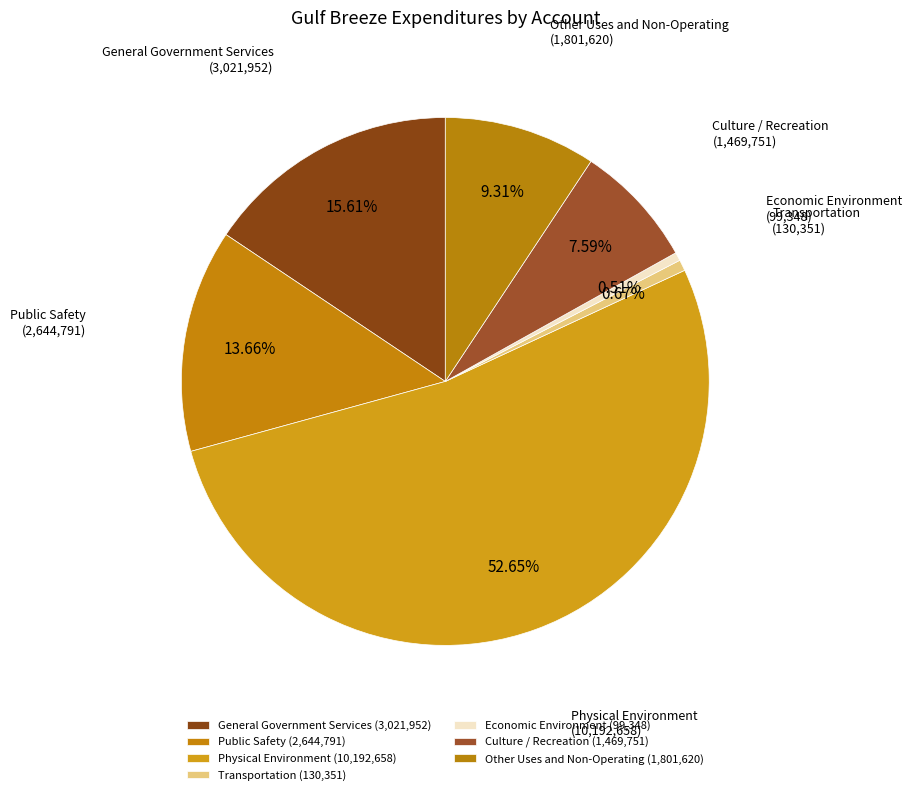

Which slice is the largest?

Physical Environment